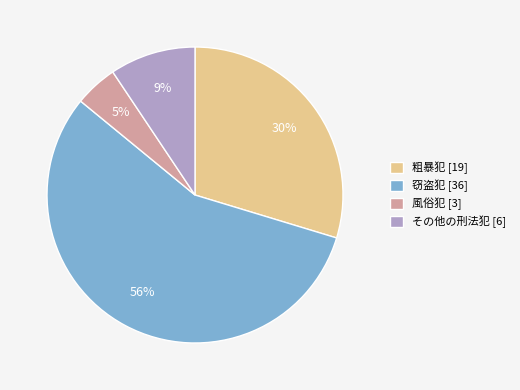

To the nearest percent, what is the average slice percentage?

25%